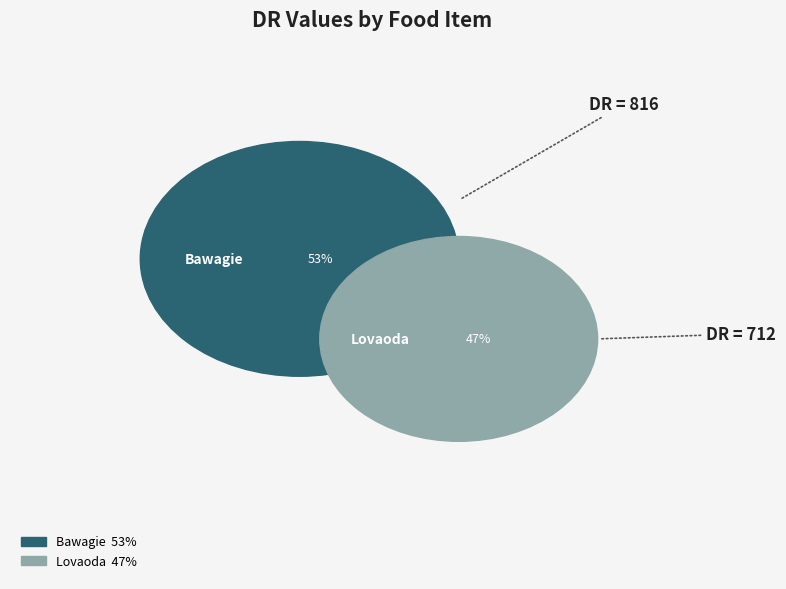

What is the change in value from Bawagie to Lovaoda?

-104